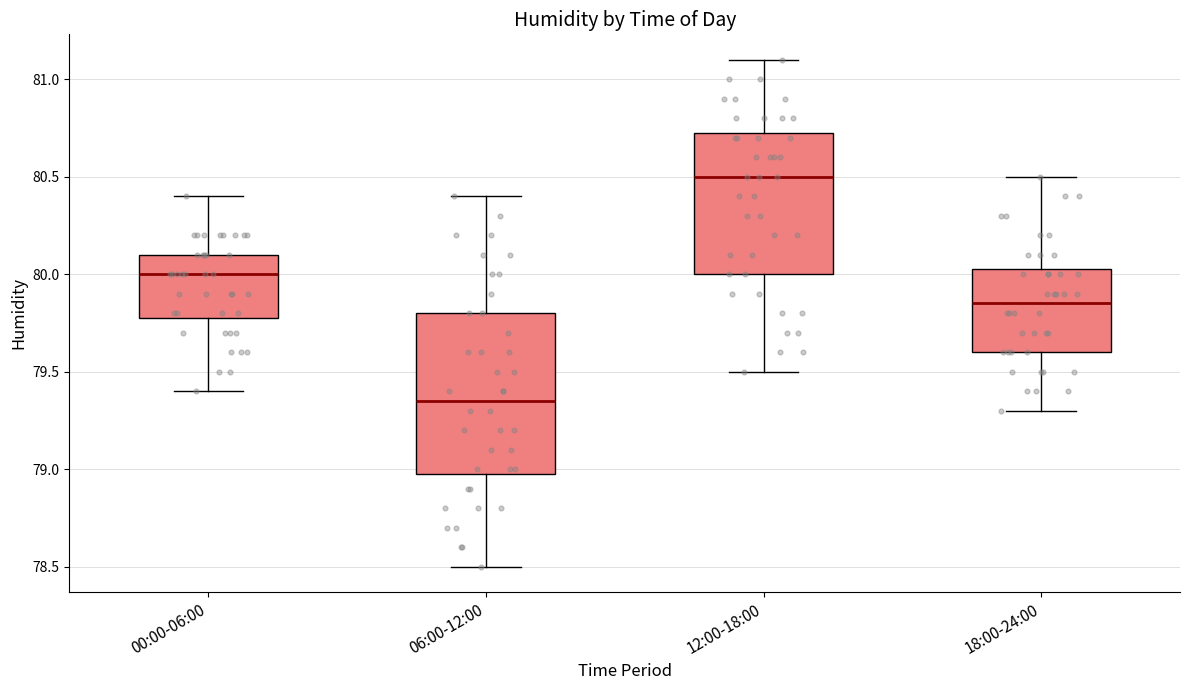

Which box is the tallest, from its lower edge to its upper edge?

06:00-12:00